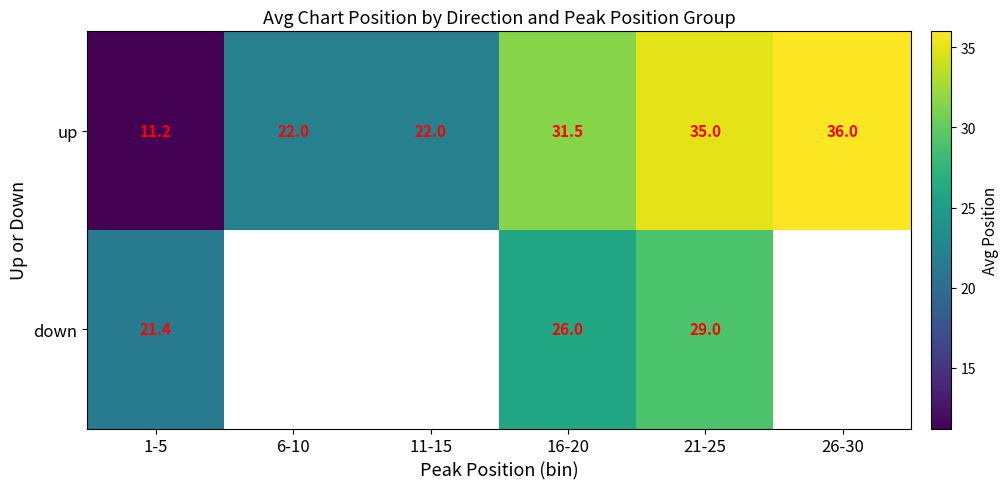

Where does the up series first go above 31?

16-20